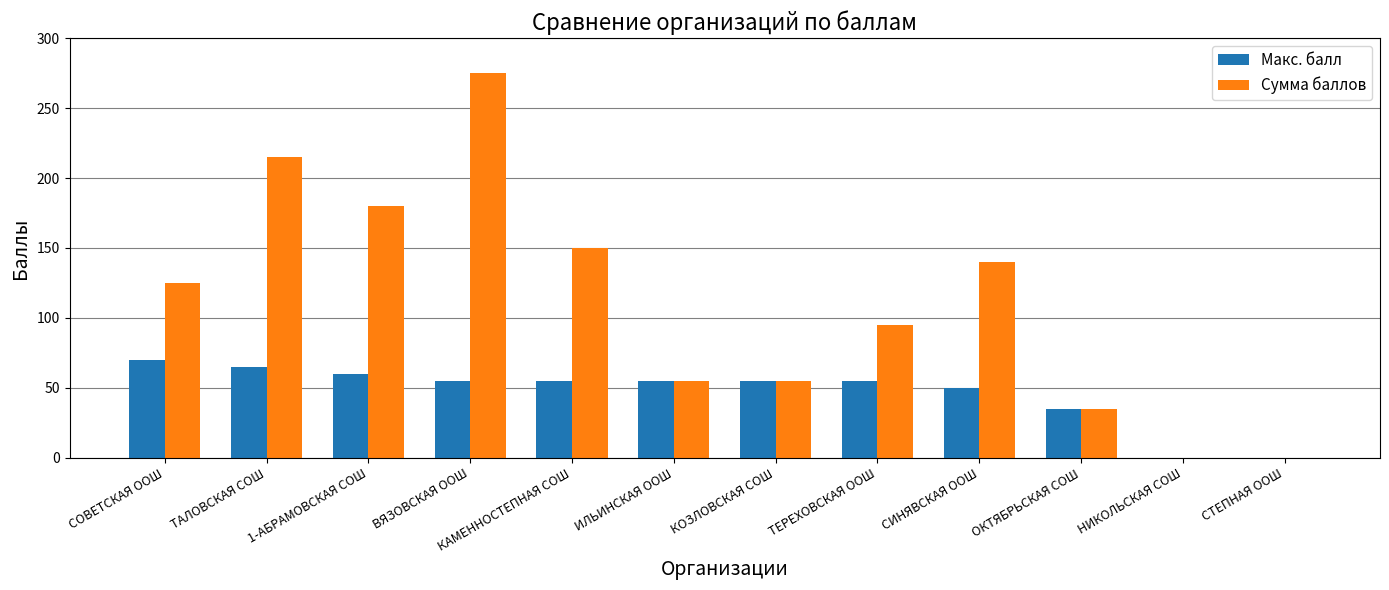

Which series has the largest total across all categories?

Сумма баллов